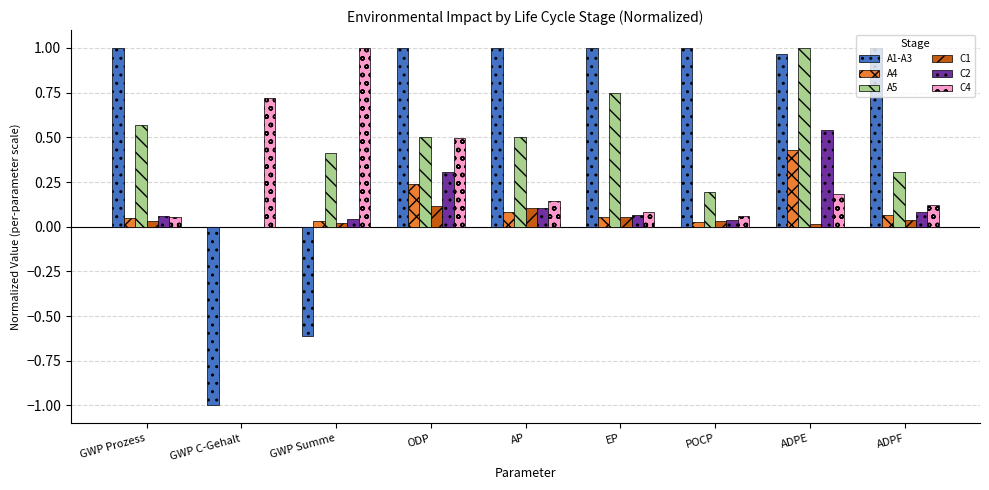

Is it true that A4 equals 0.0 at POCP?

True